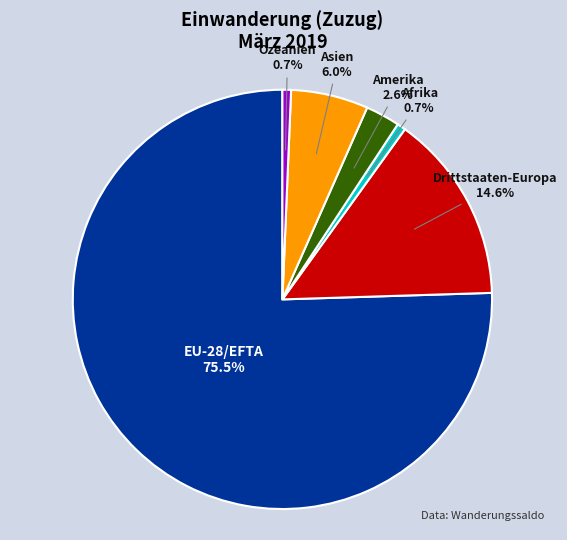

To the nearest percent, what portion does Drittstaaten-Europa represent?

15%